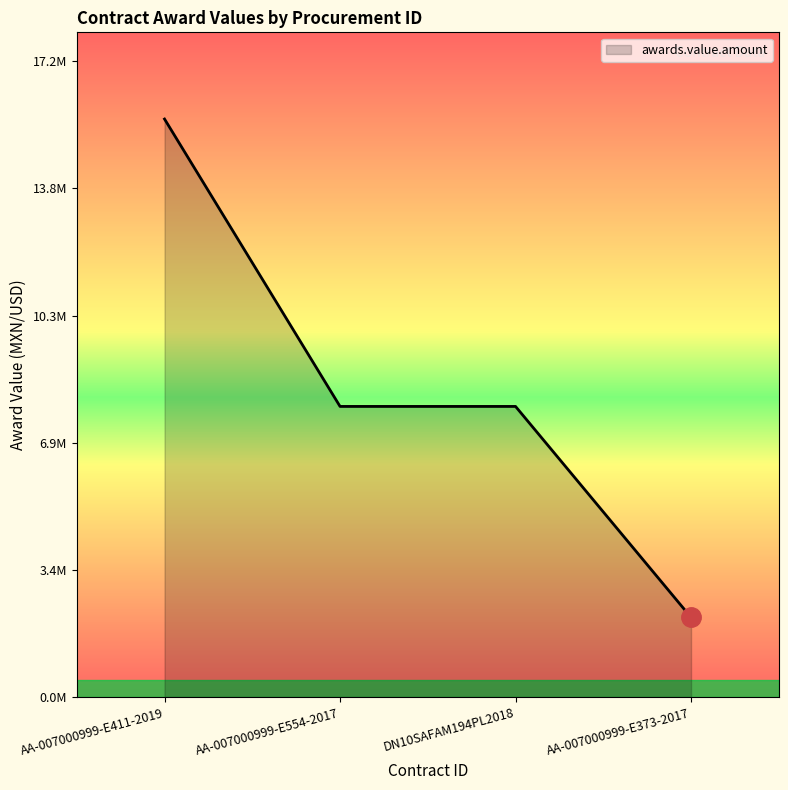

Is this an area chart (filled region under the line)?

Yes